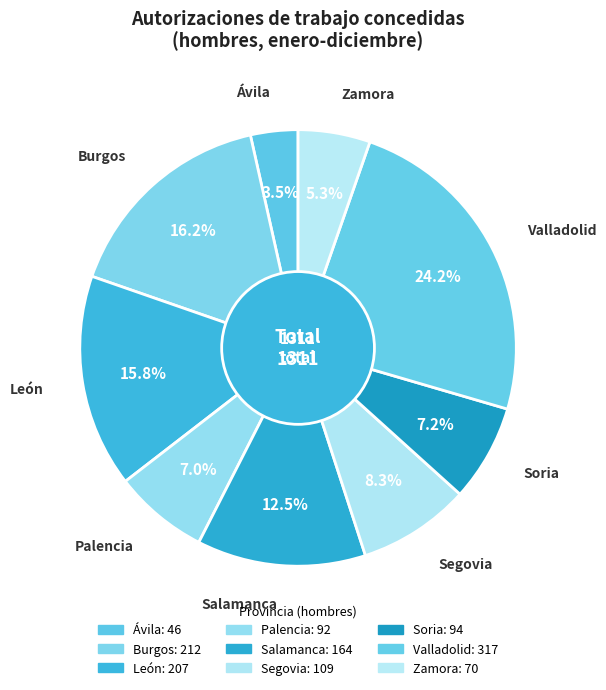

What percentage is the León slice, to the nearest percent?

16%